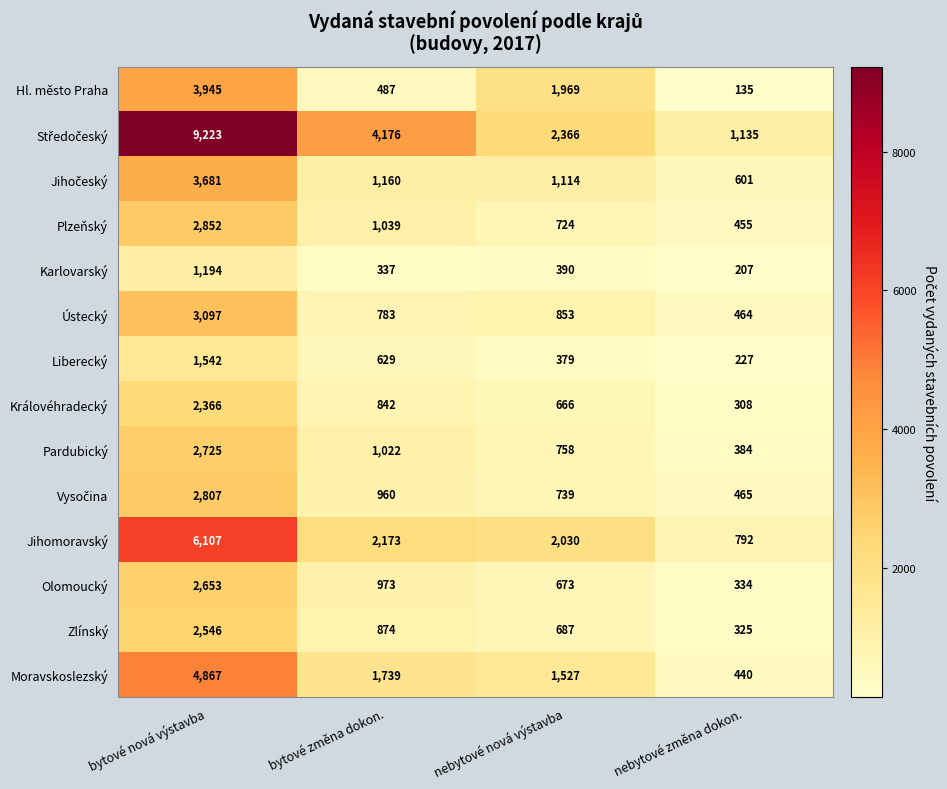

What is the approximate value of Královéhradecký at nebytové nová výstavba, to the nearest 100?

700